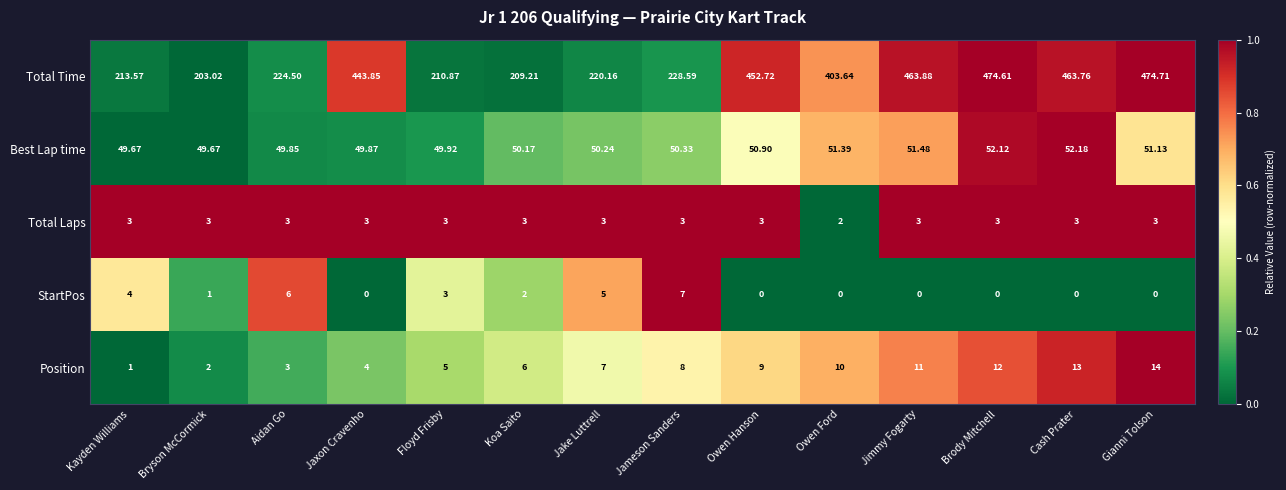

Which category has the highest value across all series?

Gianni Tolson